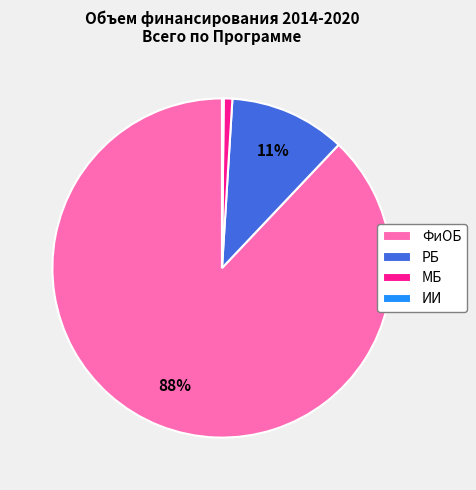

Is it true that РБ is 18% of the pie?

False